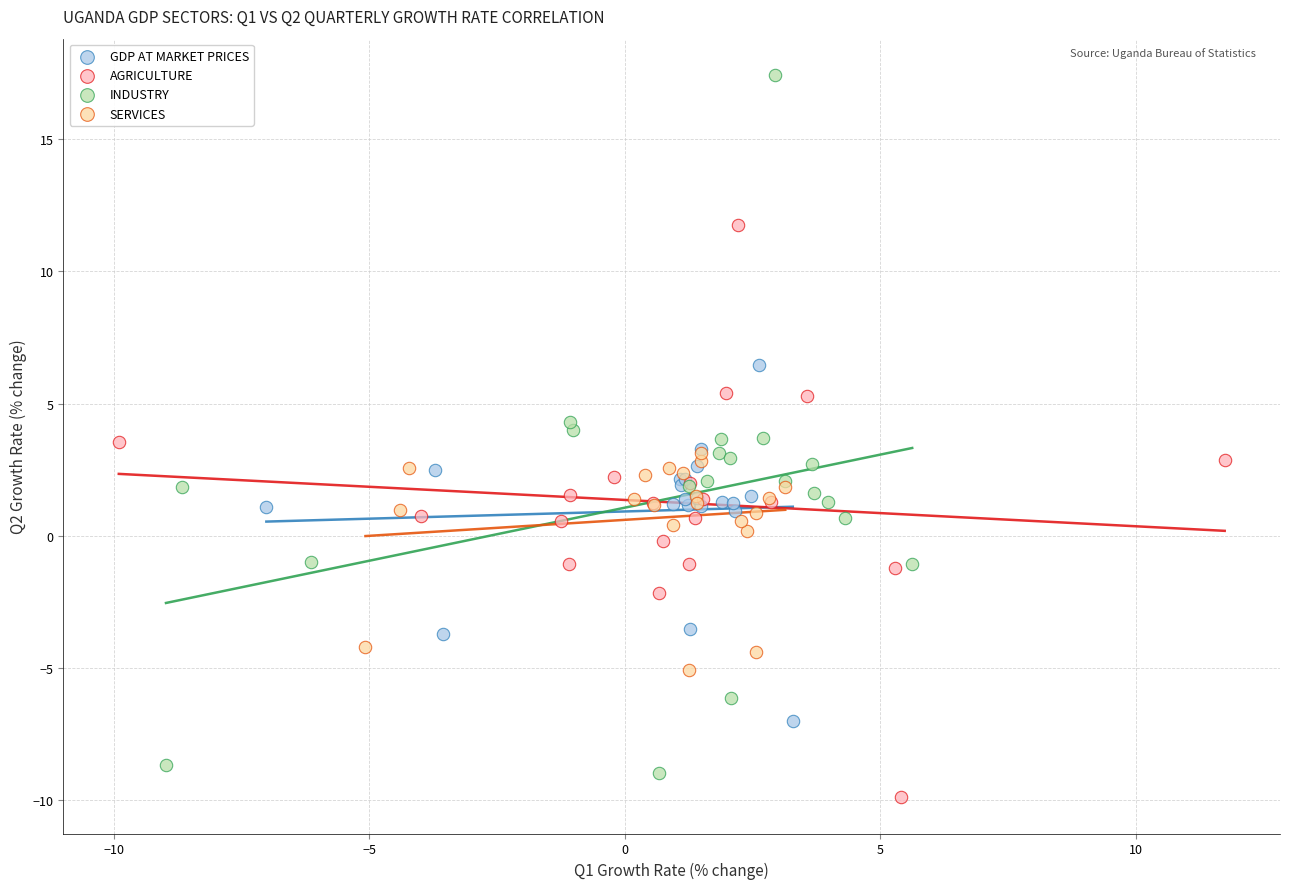

Which series has the widest spread of Y values?

INDUSTRY